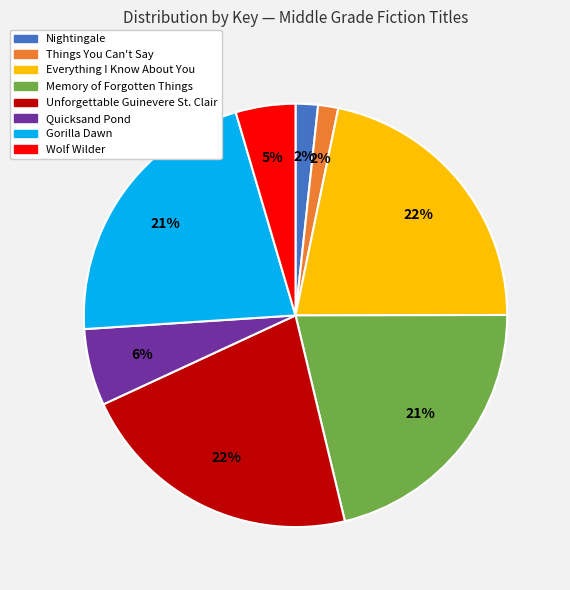

Is it true that Memory of Forgotten Things is 13% of the pie?

False